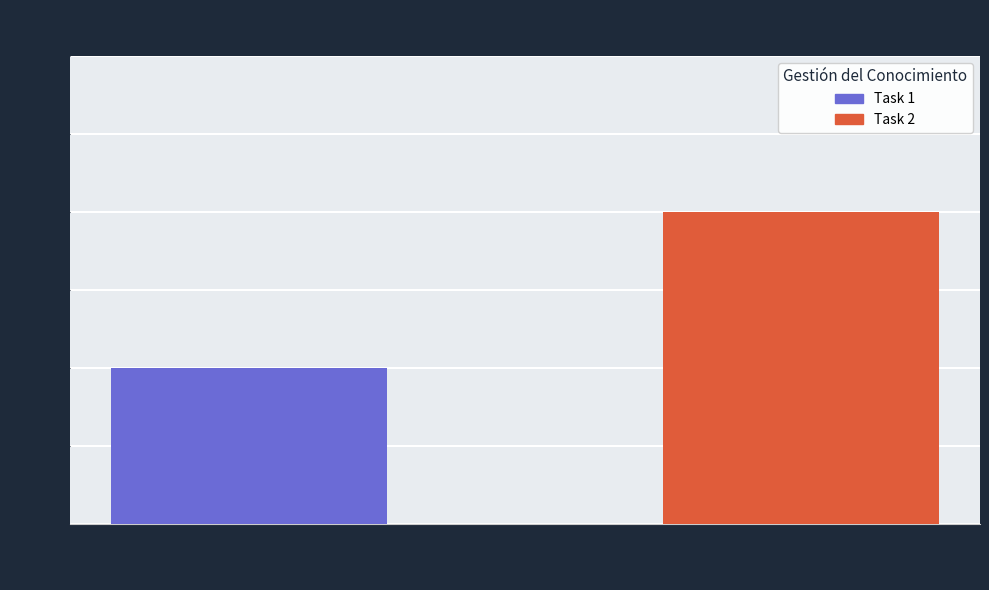

Which series has the largest range (max minus min)?

Task 1